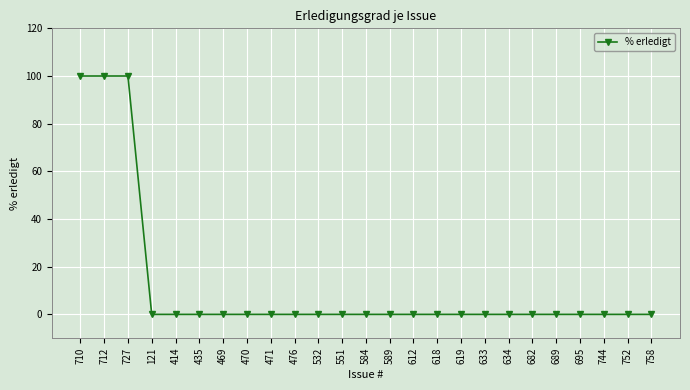

What is the average value?

12